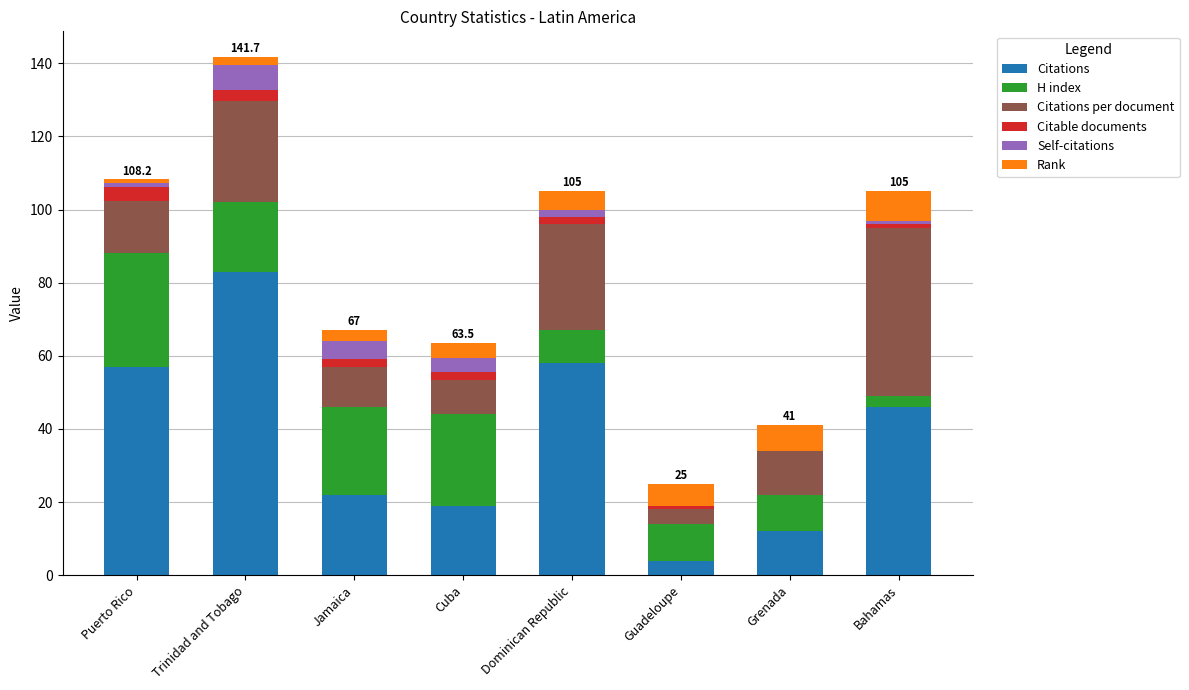

At which label does Citations reach its peak?

Trinidad and Tobago